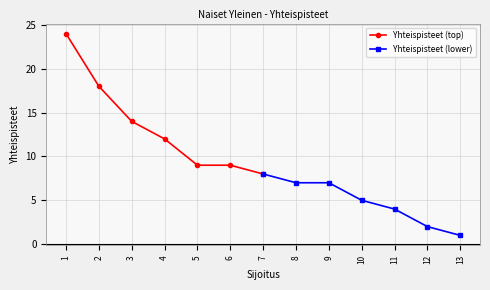

True or false: Yhteispisteet (lower) and Yhteispisteet (top) cross at least once.

False